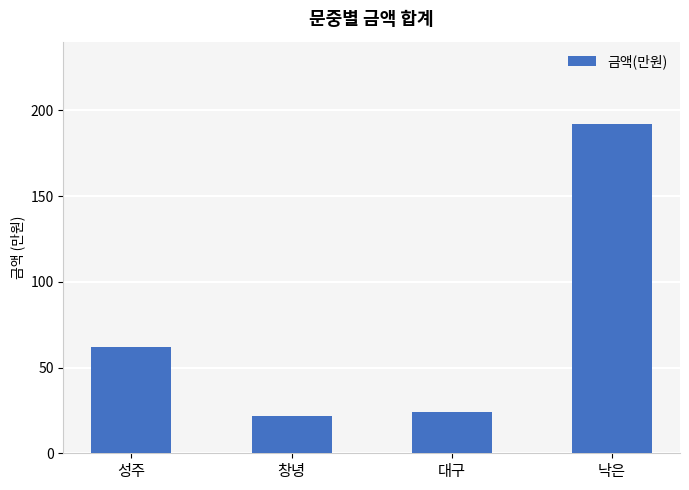

List the labels in order of value, largest first.

낙은, 성주, 대구, 창녕